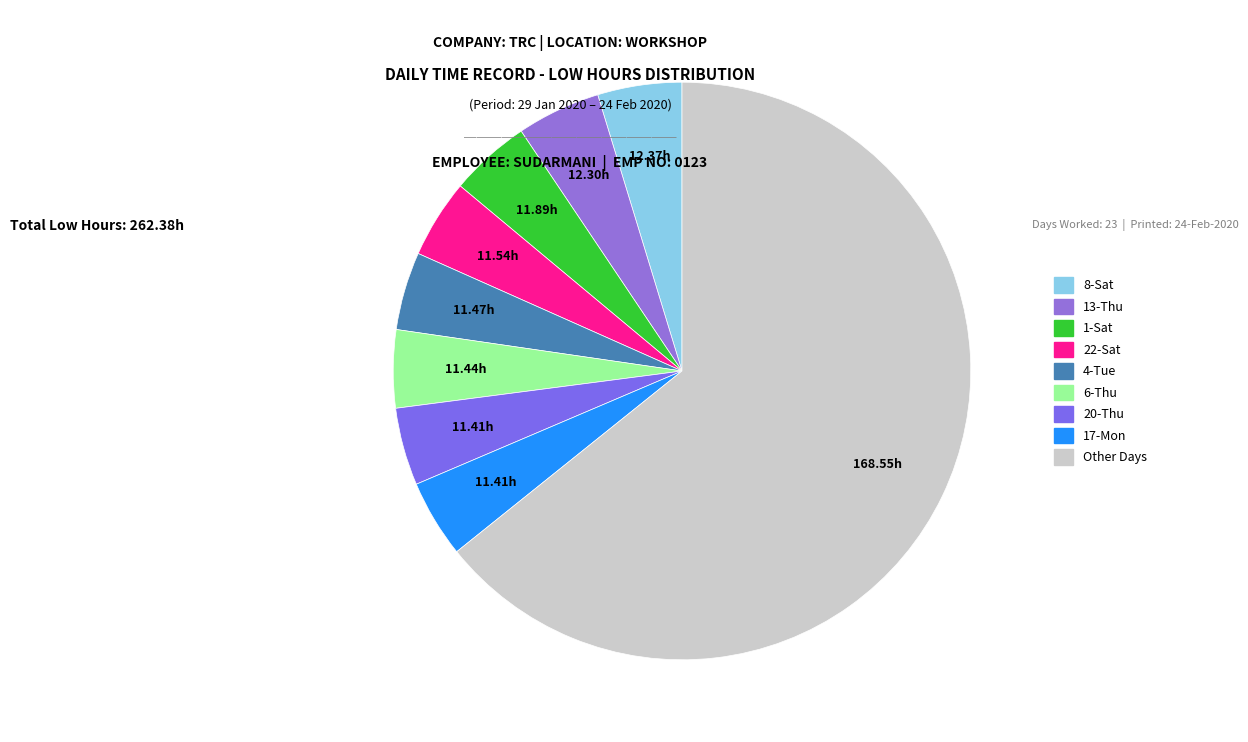

How many slices are in this pie chart?

9